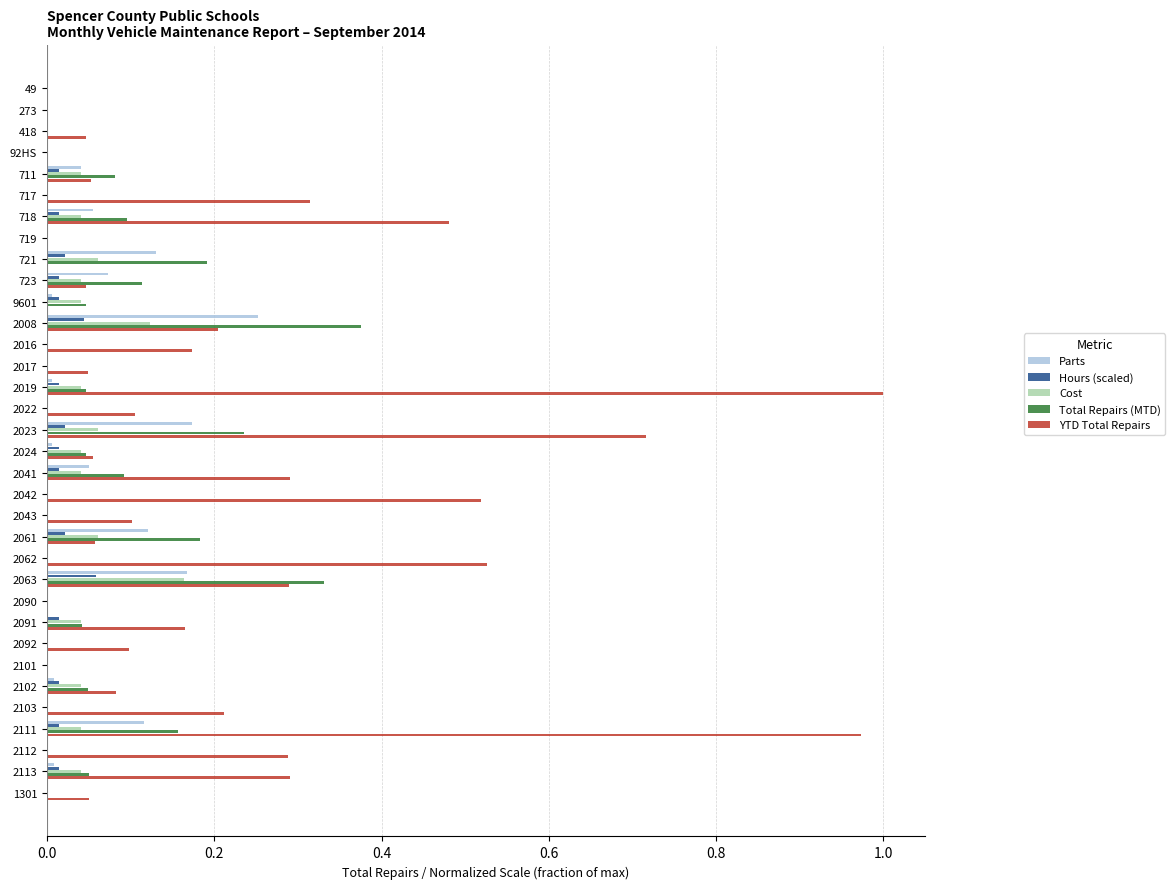

Which series has the largest total across all categories?

YTD Total Repairs